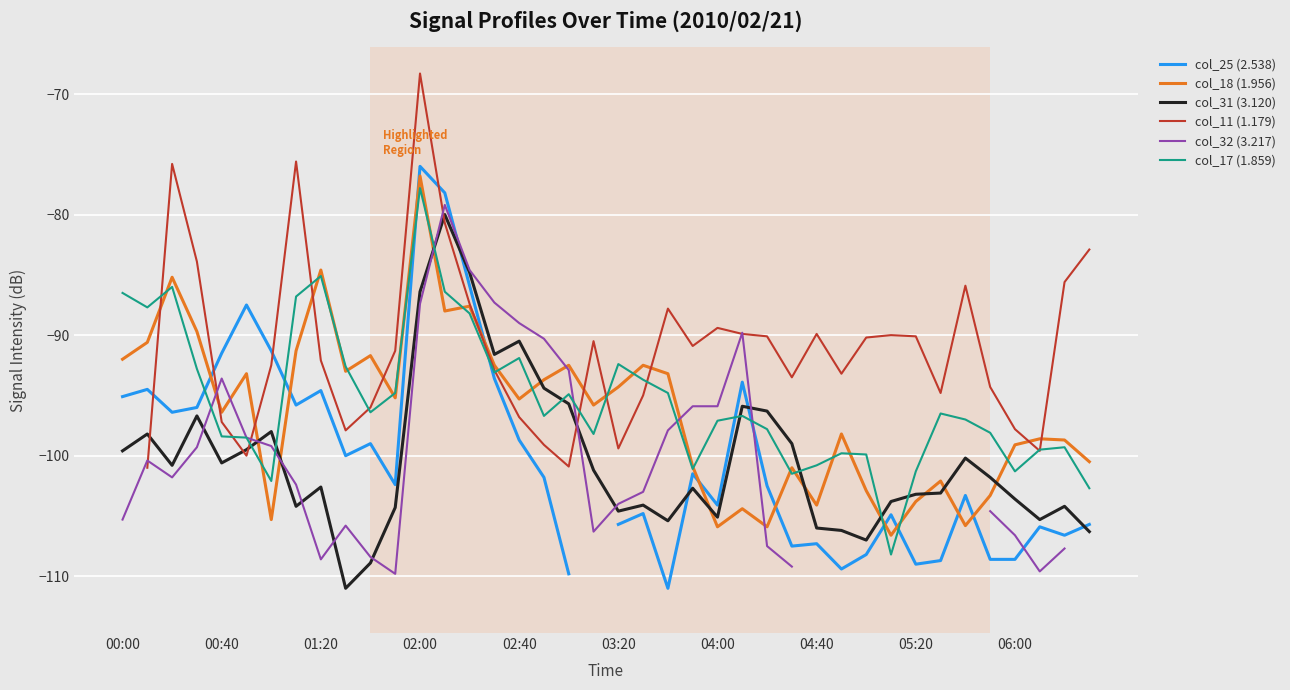

What position from the right is 13?

27